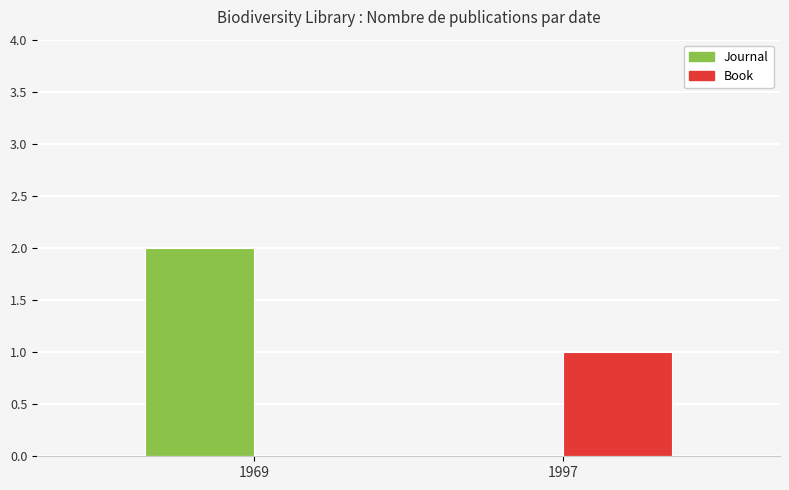

Which series has the largest total across all categories?

Journal